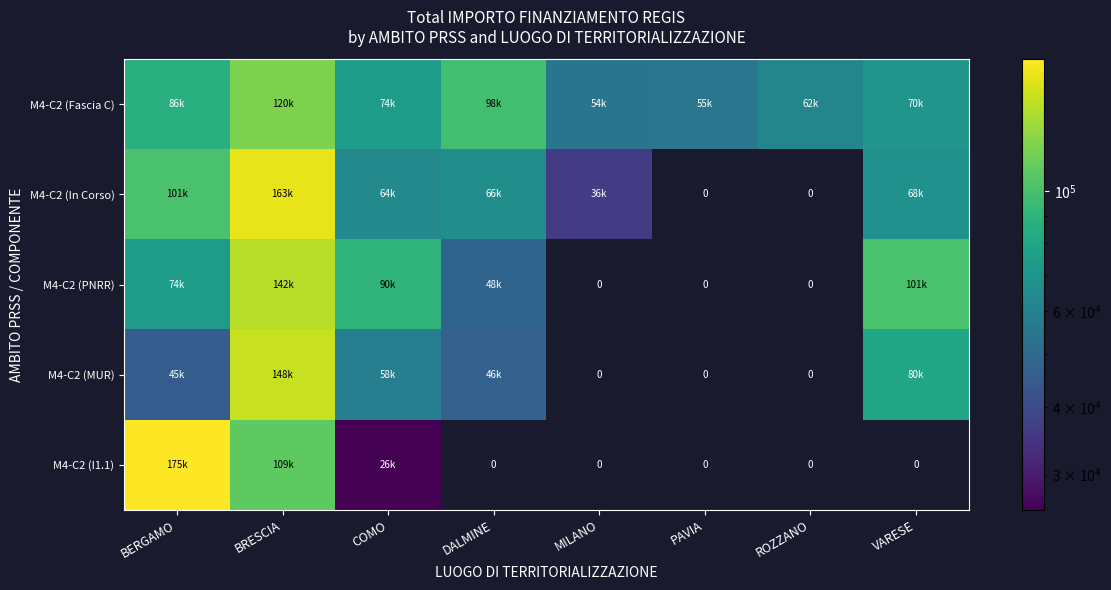

The value of M4-C2 (In Corso) at BERGAMO is 43894.2. True or false?

False